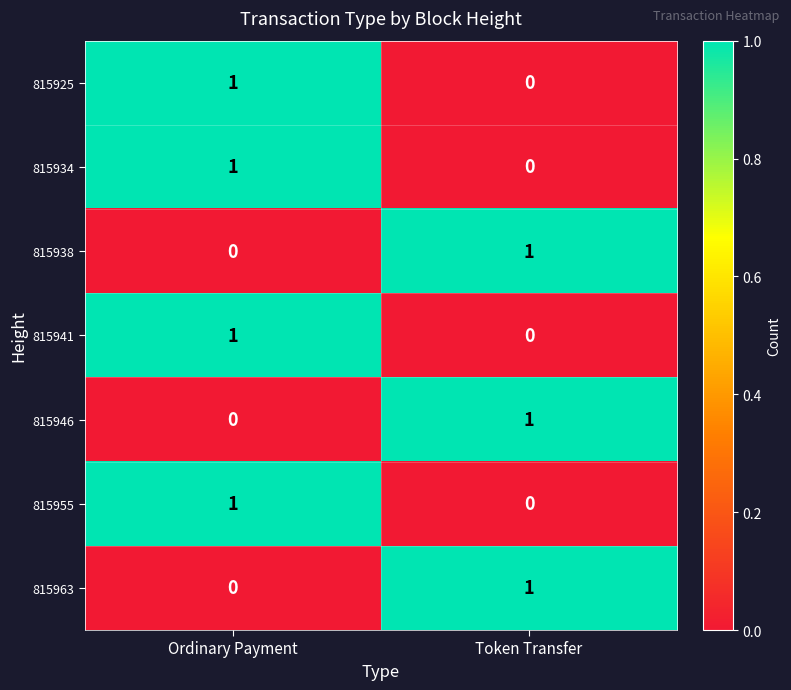

Which category has the lowest value in the 815941 series?

Token Transfer